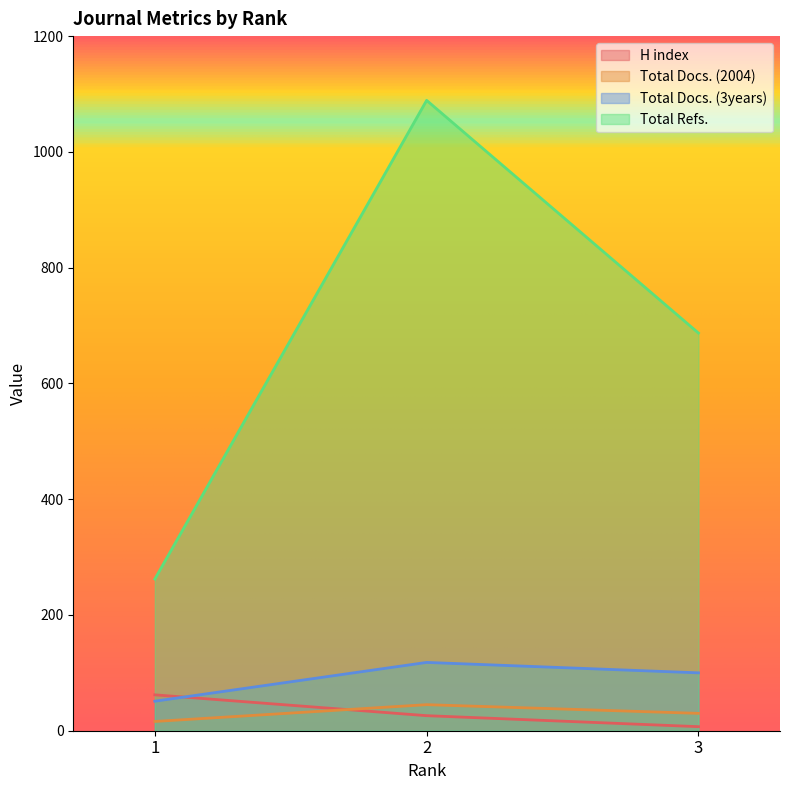

What is the value of the Total Refs. point at the 2nd from the left?

1089